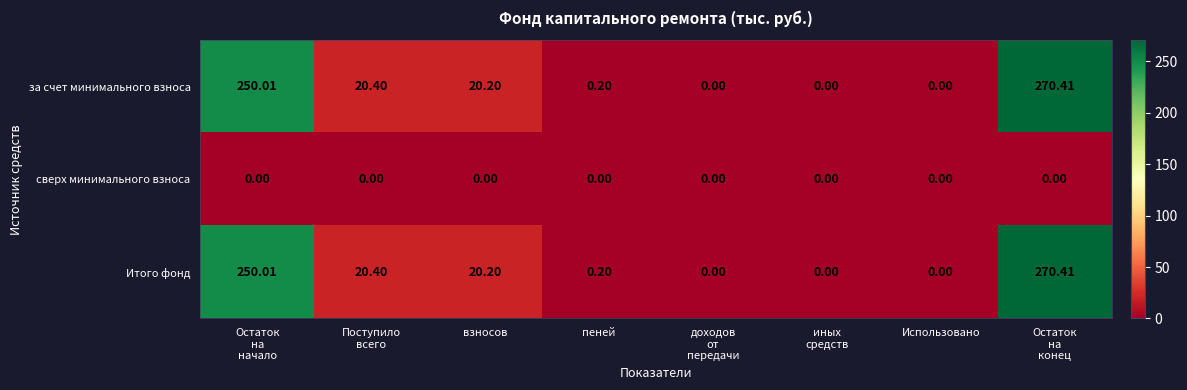

At which category is the sum across all series the highest?

Остаток
на
конец